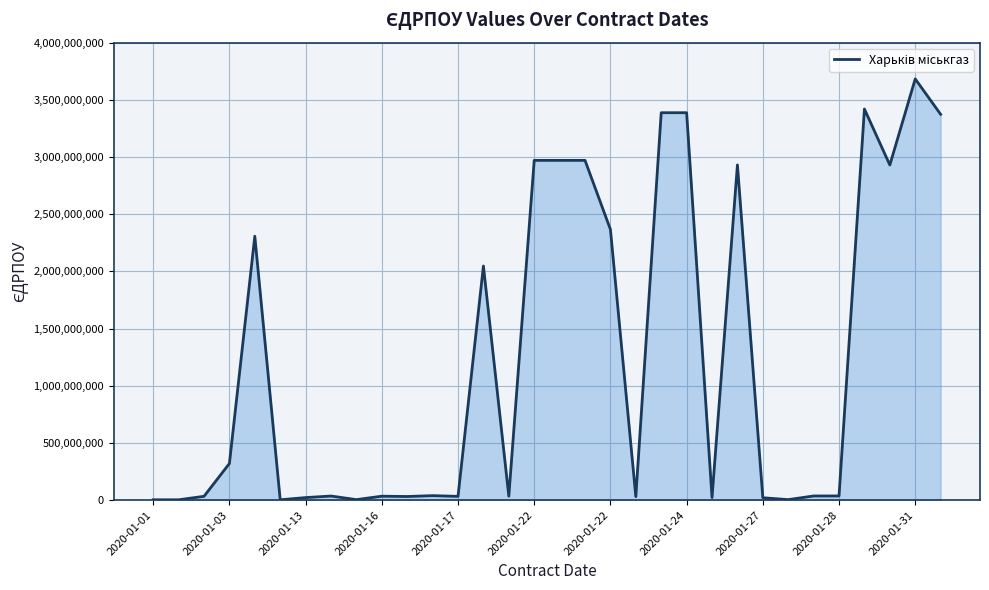

What is the sum of all values?

39496619527